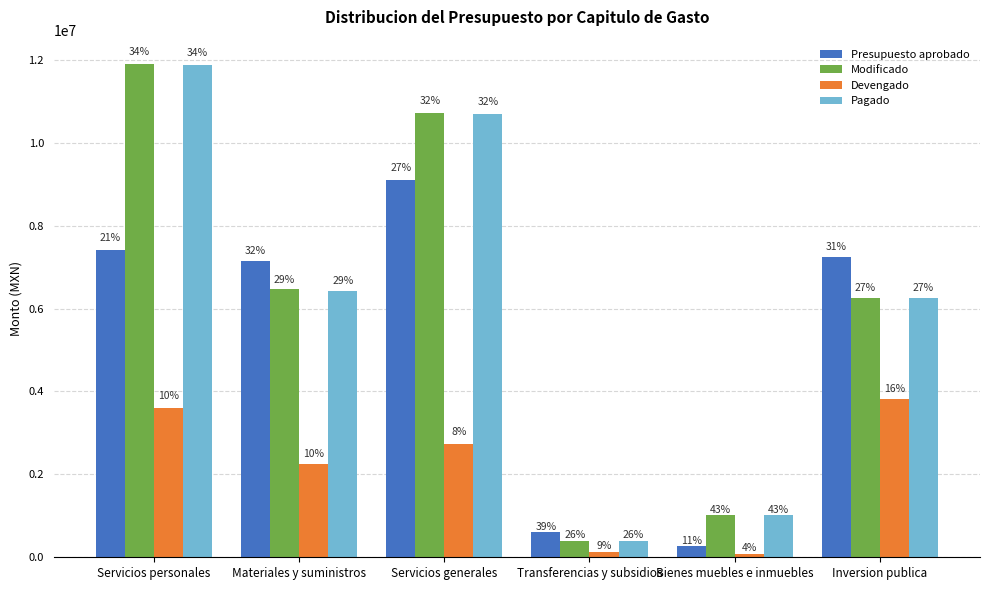

Between Bienes muebles e inmuebles and Servicios personales, which is larger?

Servicios personales